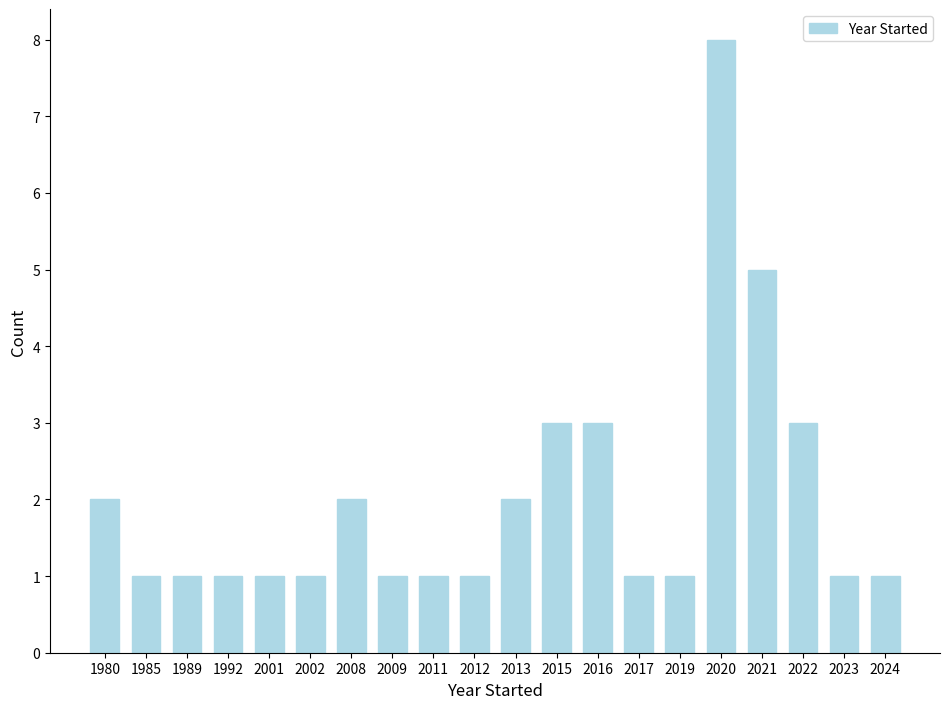

Reading left to right, what are all the values shown in this chart?

1980=2	1985=1	1989=1	1992=1	2001=1	2002=1	2008=2	2009=1	2011=1	2012=1	2013=2	2015=3	2016=3	2017=1	2019=1	2020=8	2021=5	2022=3	2023=1	2024=1